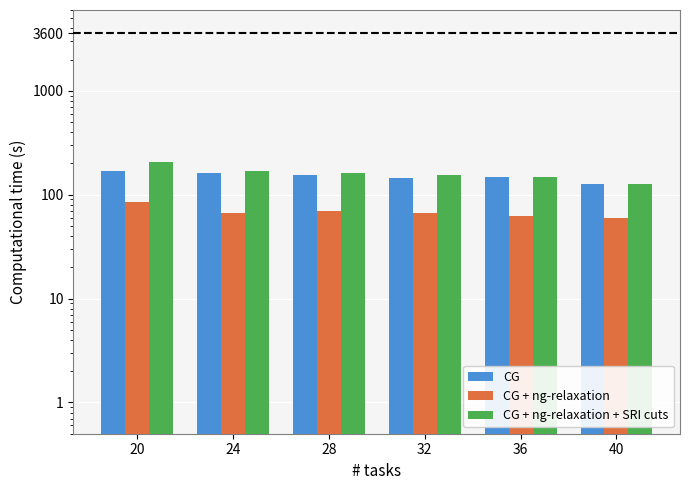

Which series changed the most between 20 and 36?

CG + ng-relaxation + SRI cuts